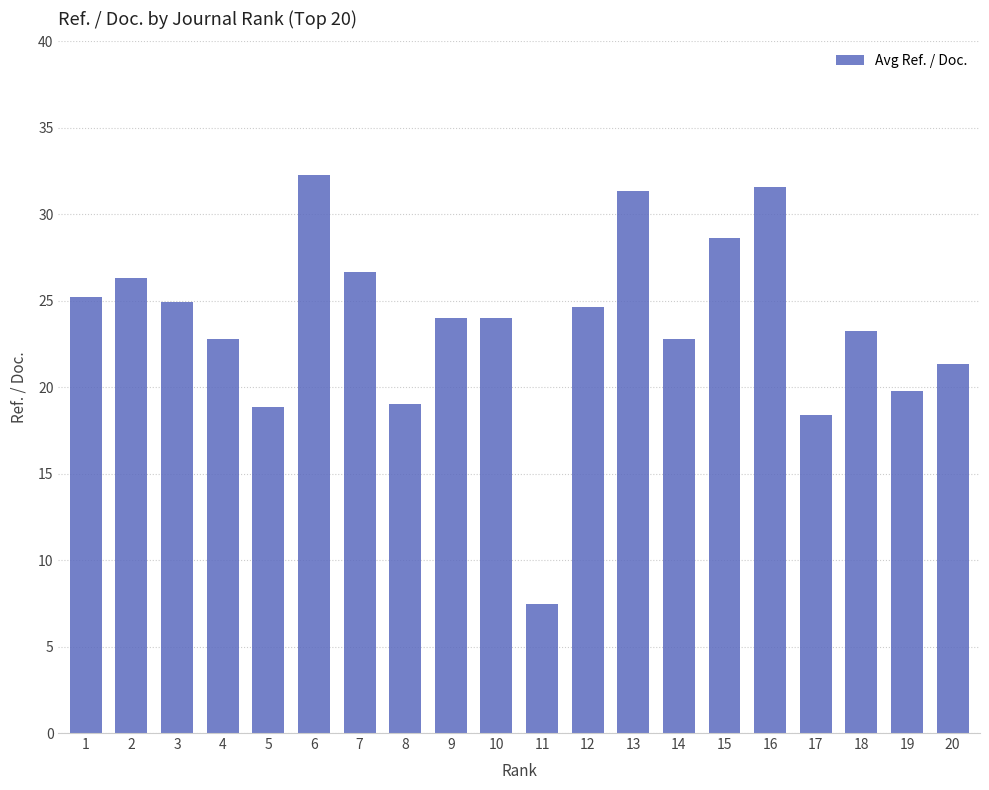

What is the change in value from 2 to 10?

-2.3